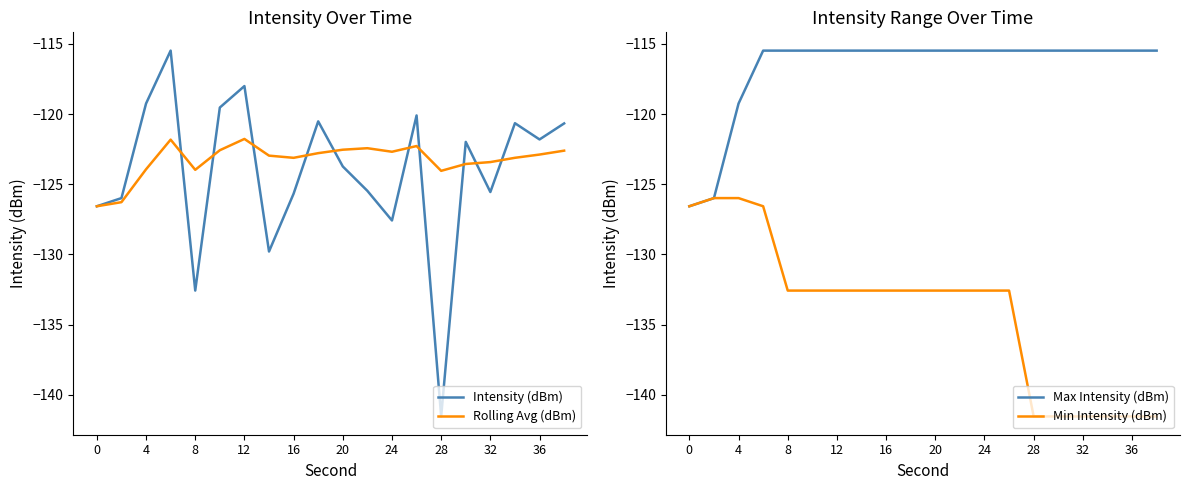

True or false: Max Intensity (dBm) and Rolling Avg (dBm) intersect in this chart.

False